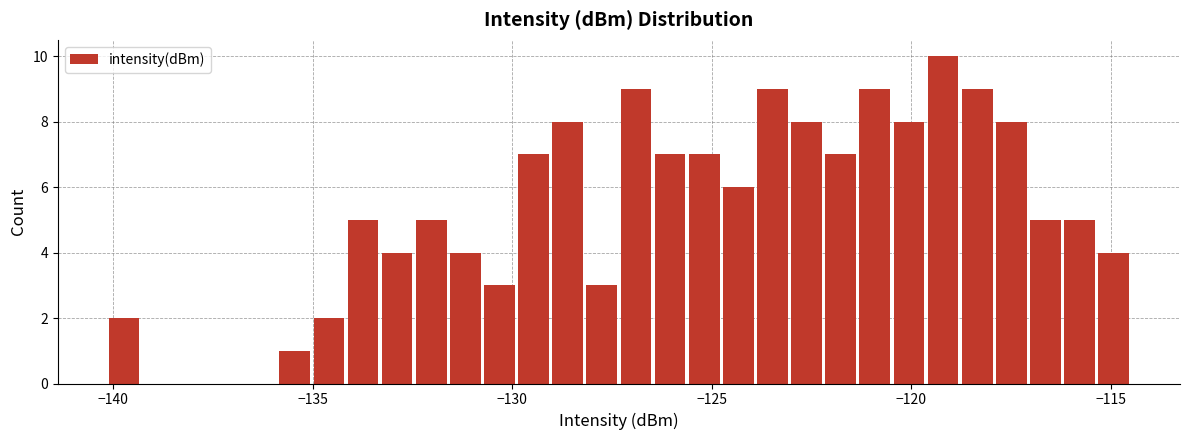

Around what value on the x-axis is the tallest bar? Give the approximate position of its centre, as read against the axis.

-119.0